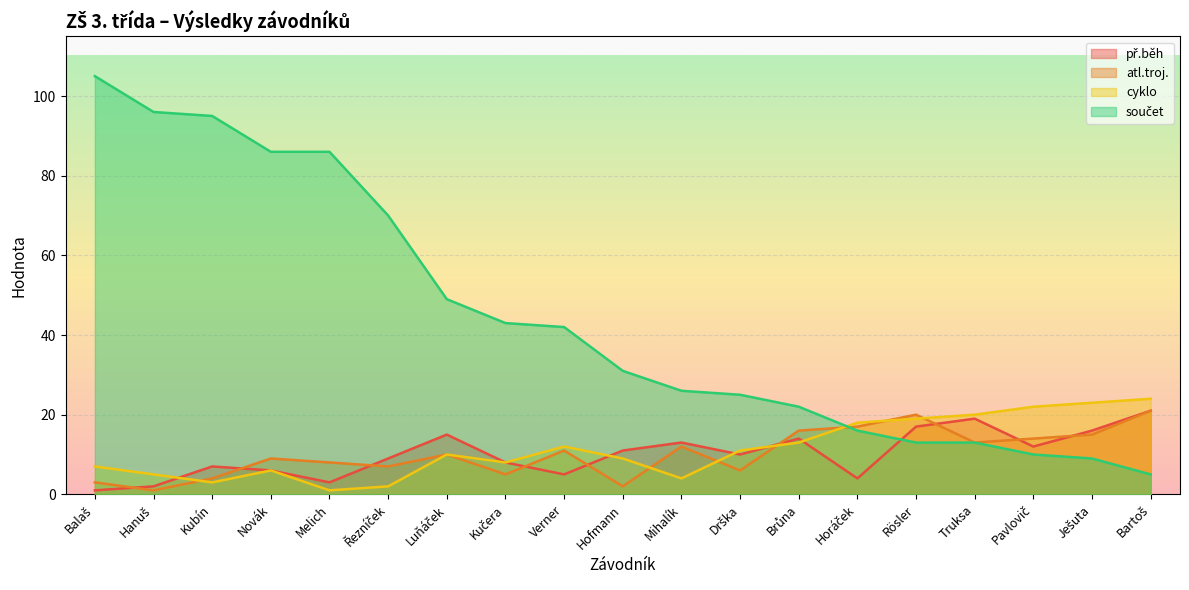

At Balaš, list the series in order from largest to smallest.

součet, cyklo, atl.troj., př.běh